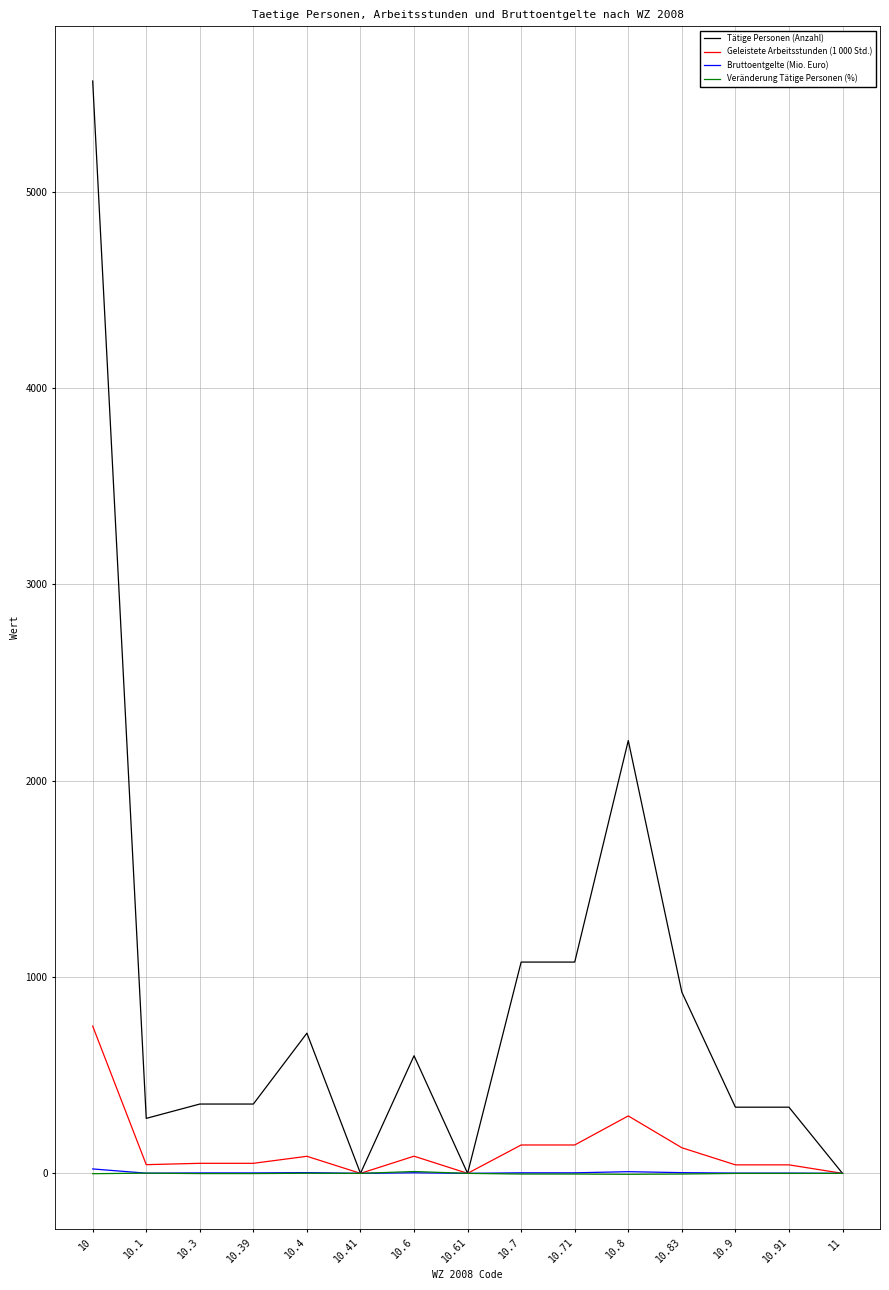

Which series has the largest range (max minus min)?

Tätige Personen (Anzahl)